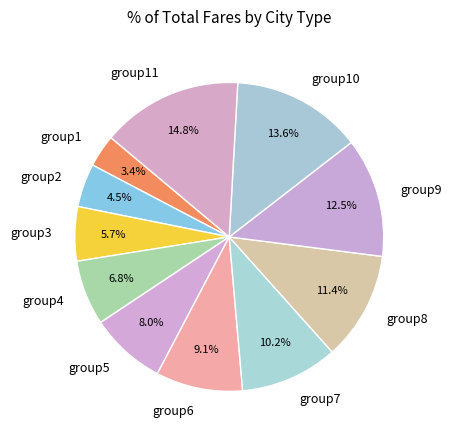

To the nearest percent, what portion does group11 represent?

15%